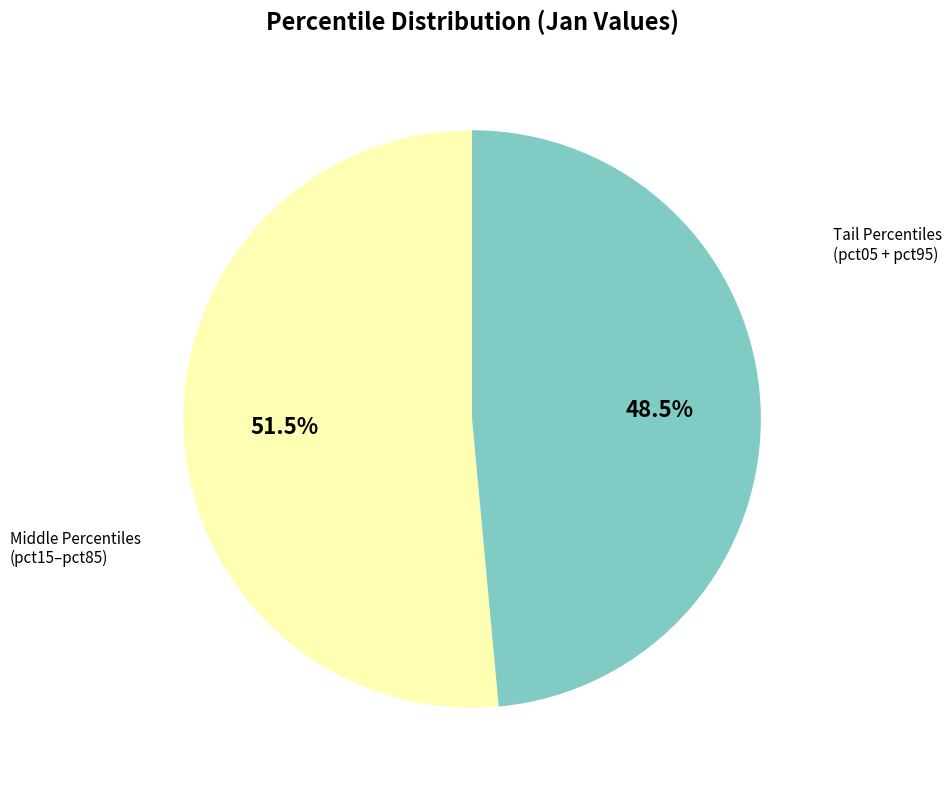

Does any single category account for the majority?

Yes